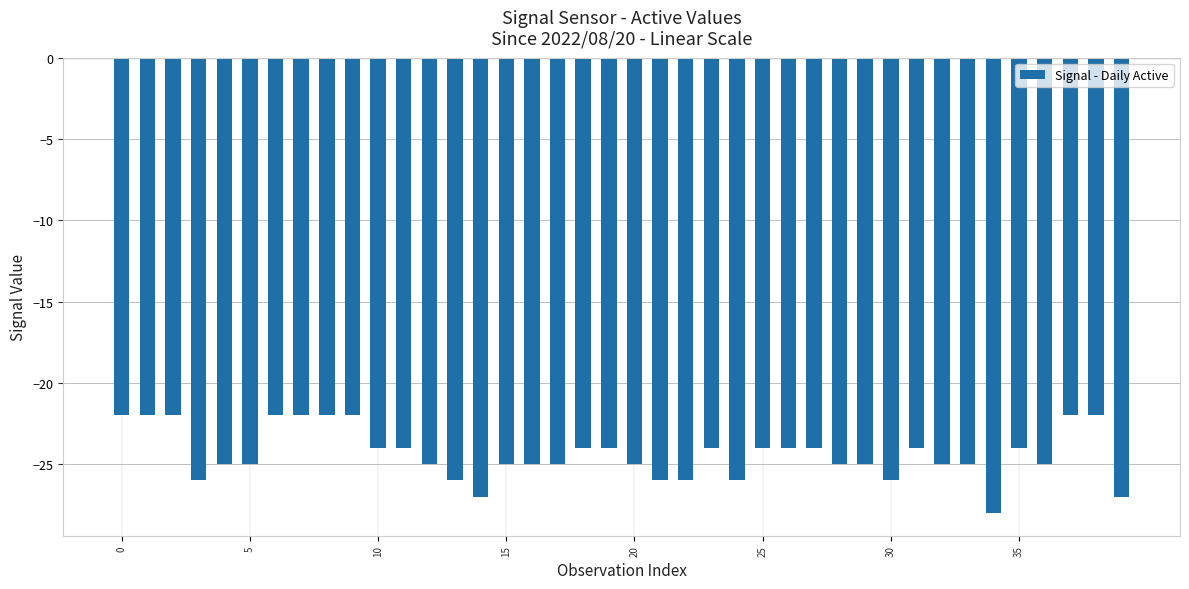

What is the greatest value displayed?

-22